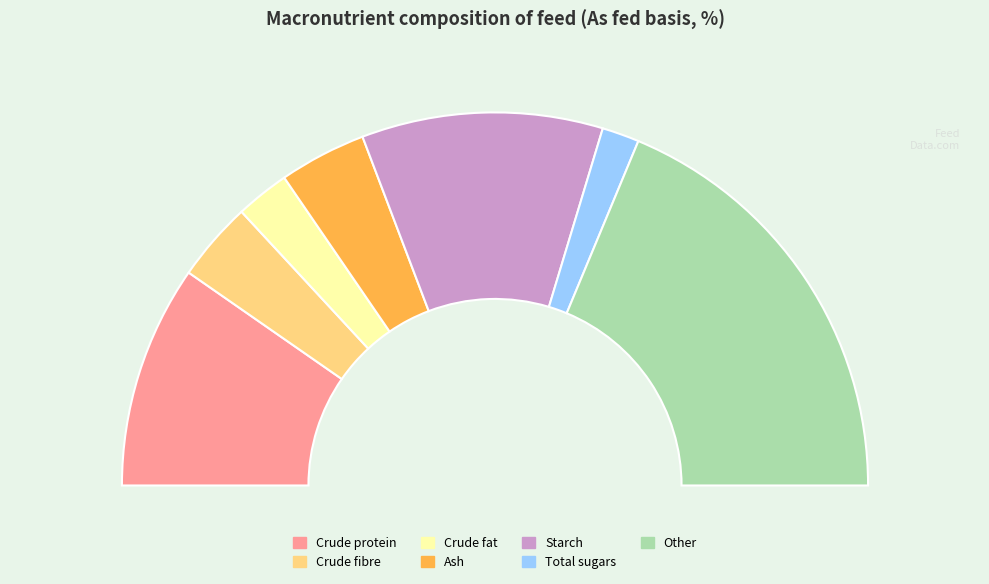

Does Starch represent more than half of the total?

No